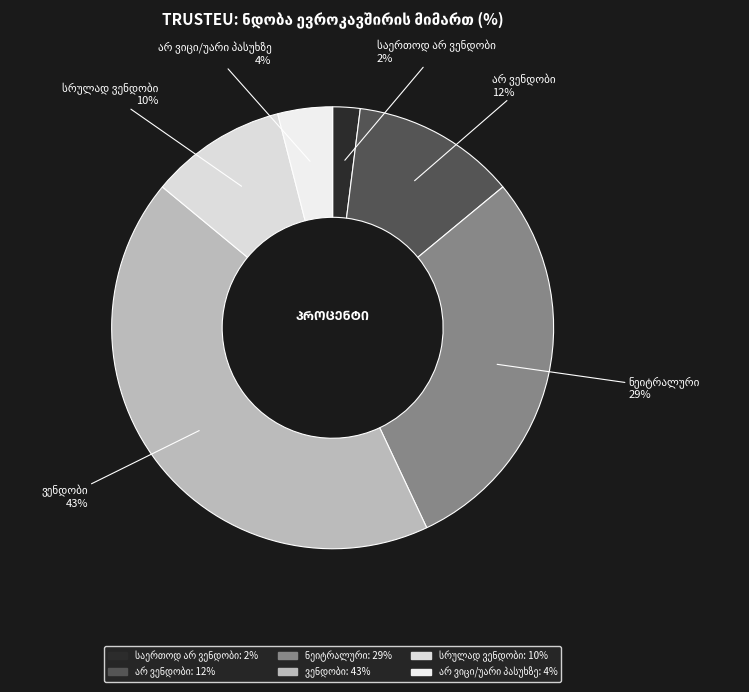

To the nearest percent, what is the average slice percentage?

17%